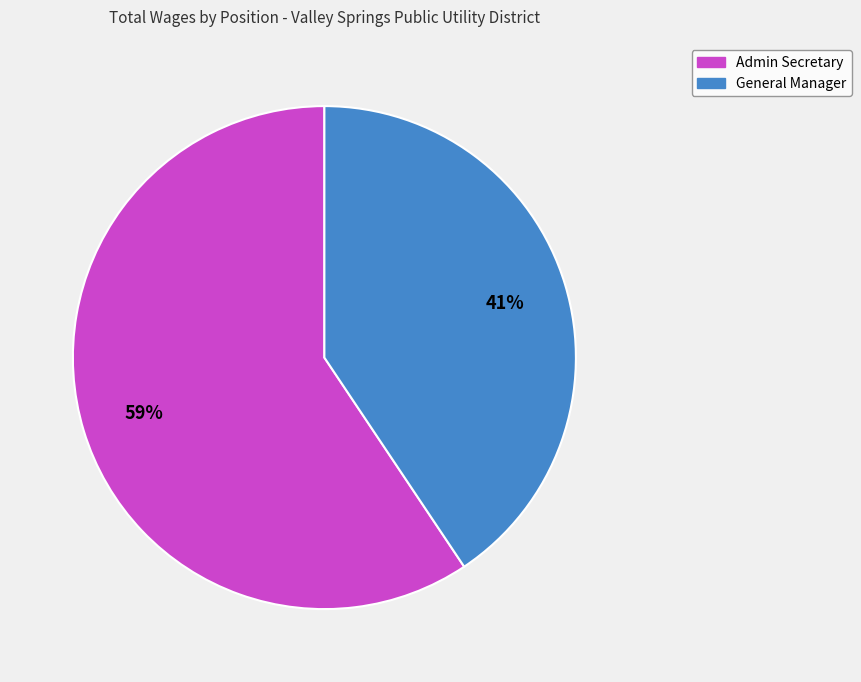

What percentage is the Admin Secretary slice, to the nearest percent?

59%